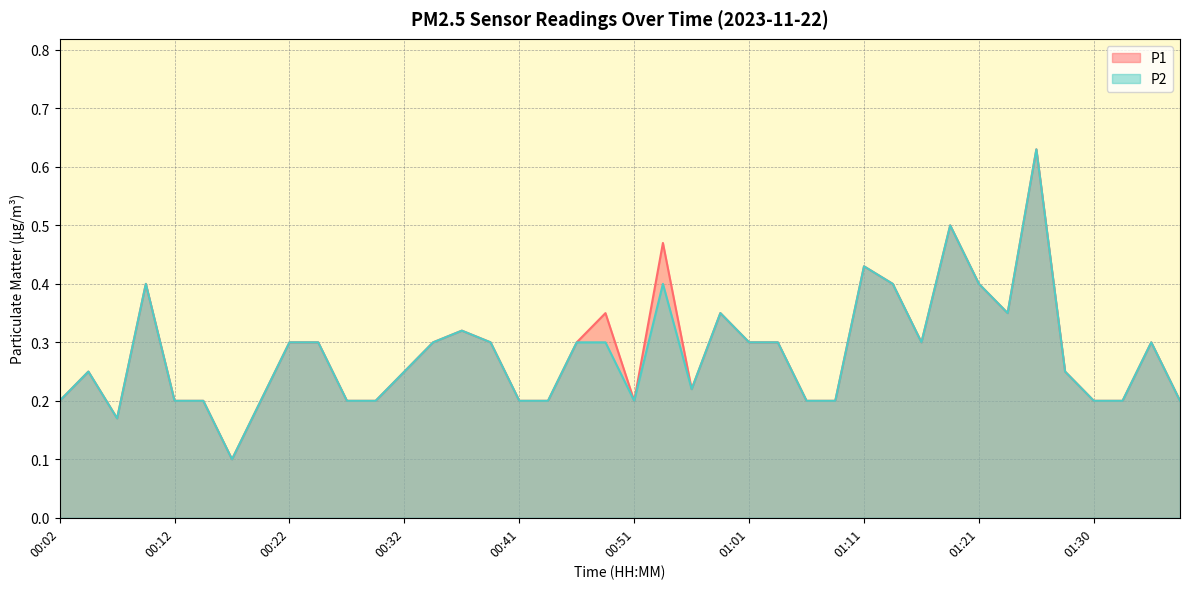

What is the sum of all P2 values?

11.2